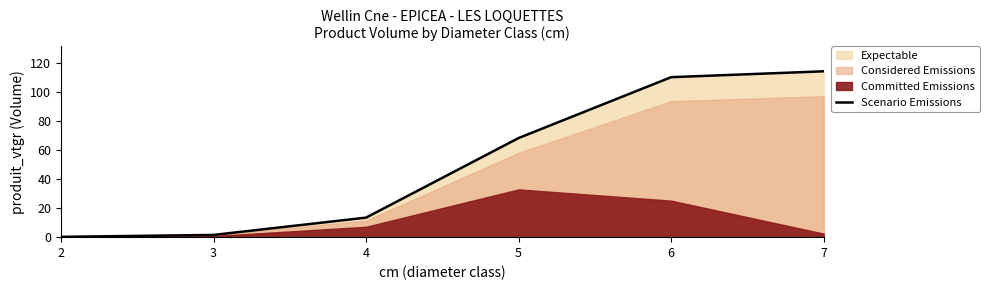

How many lines are shown in the chart?

1